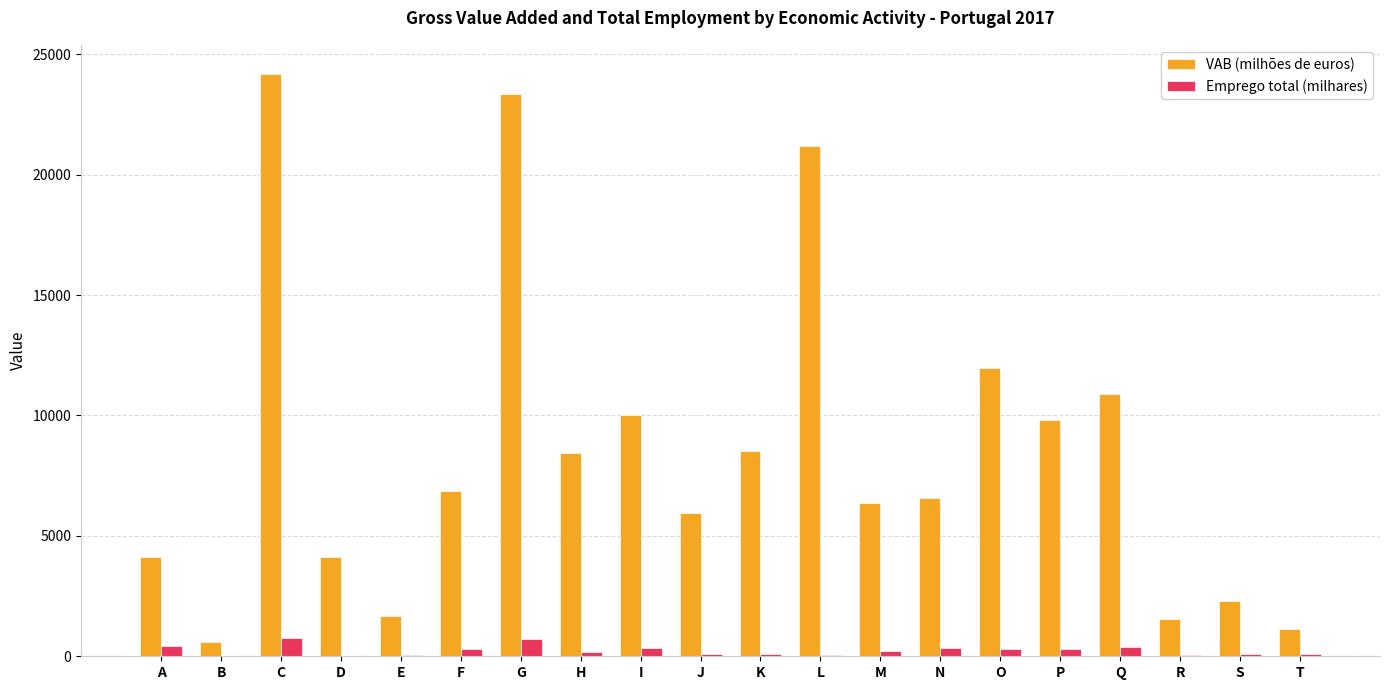

Does the chart contain stacked bars?

No